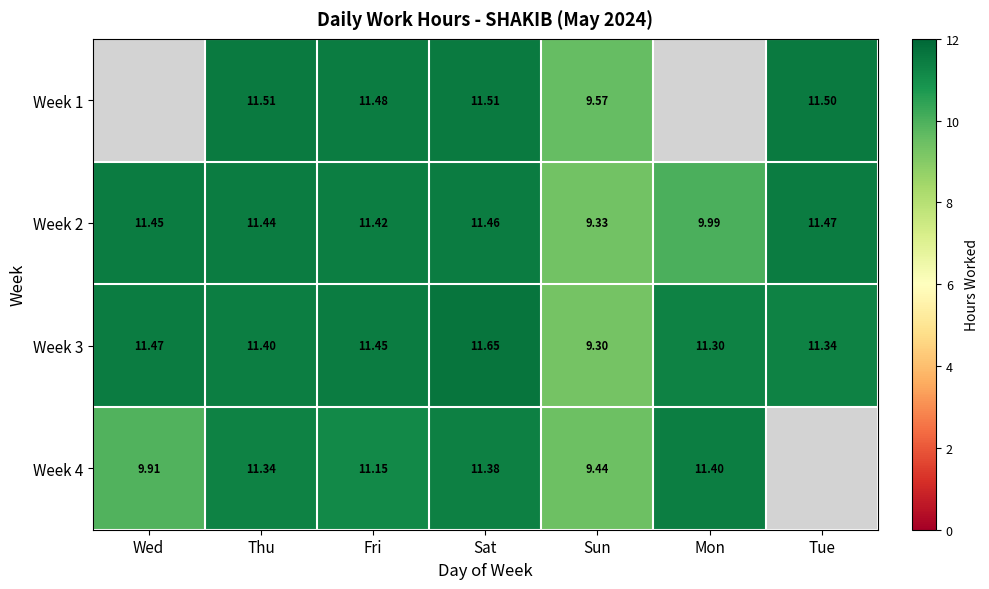

Between Sat and Mon, which is larger?

Sat